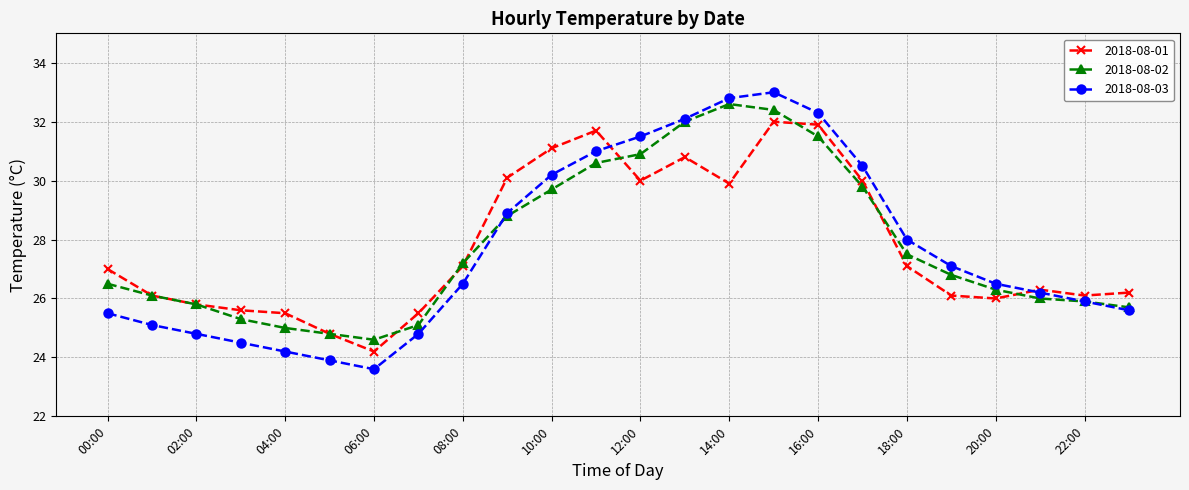

What is the highest value of the 2018-08-03 series?

33.0